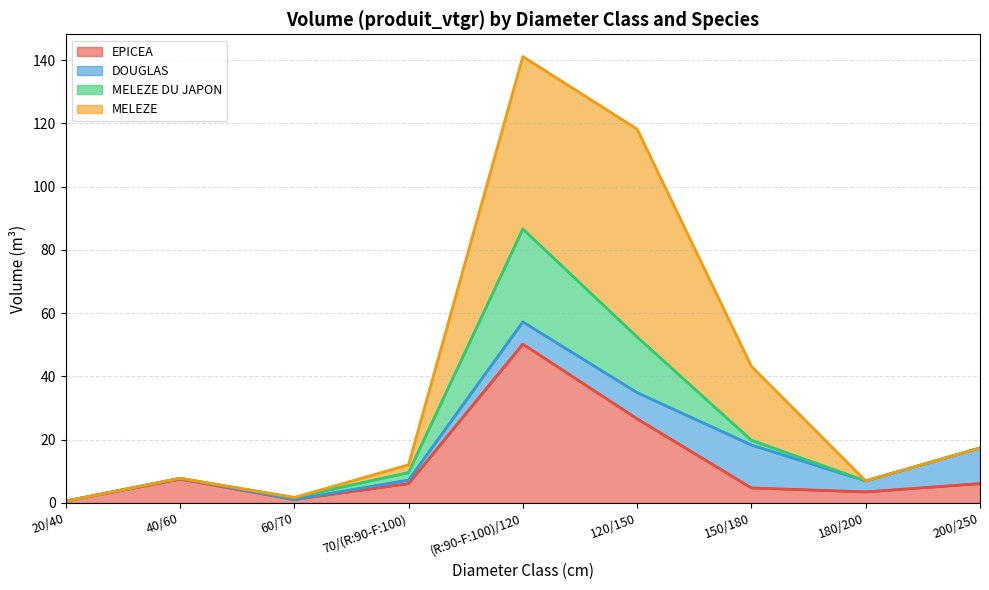

Does the chart have visible grid lines?

Yes